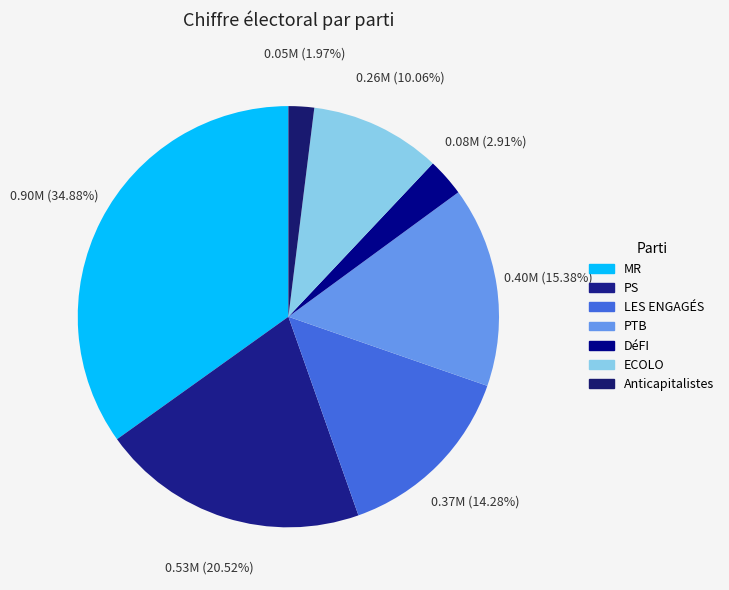

Count the number of slices in the pie.

7